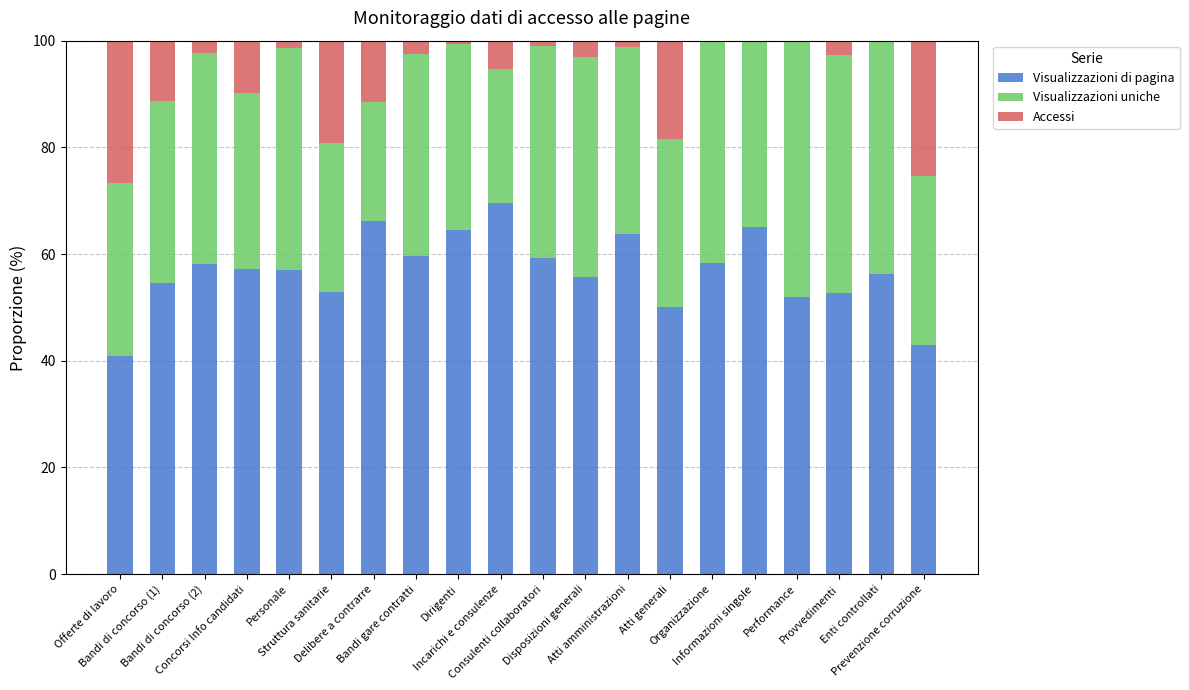

What is the maximum value for Visualizzazioni di pagina?

69.6